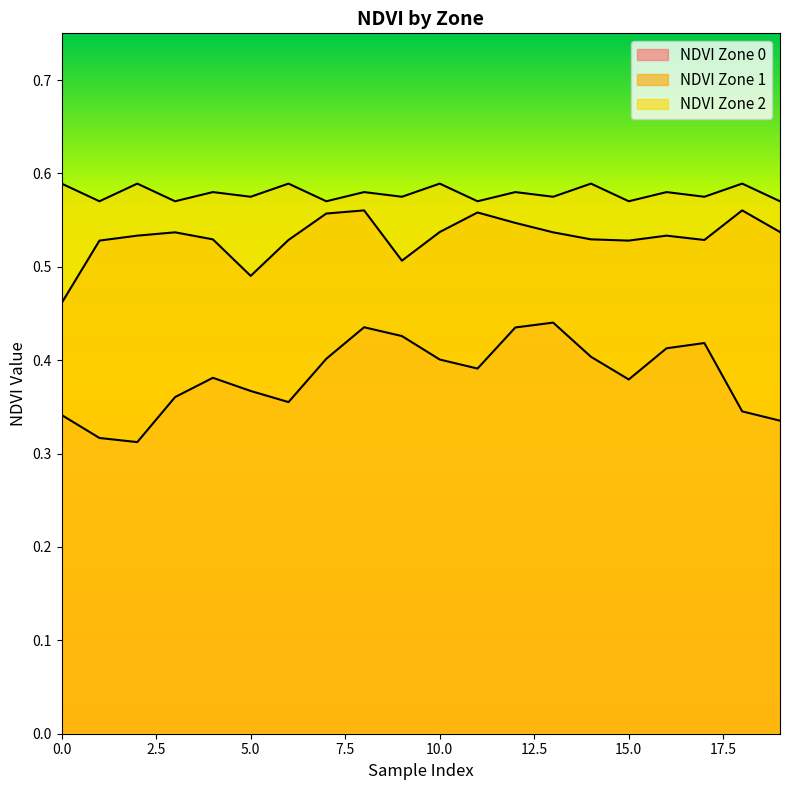

Where is the first local minimum for NDVI Zone 1?

5